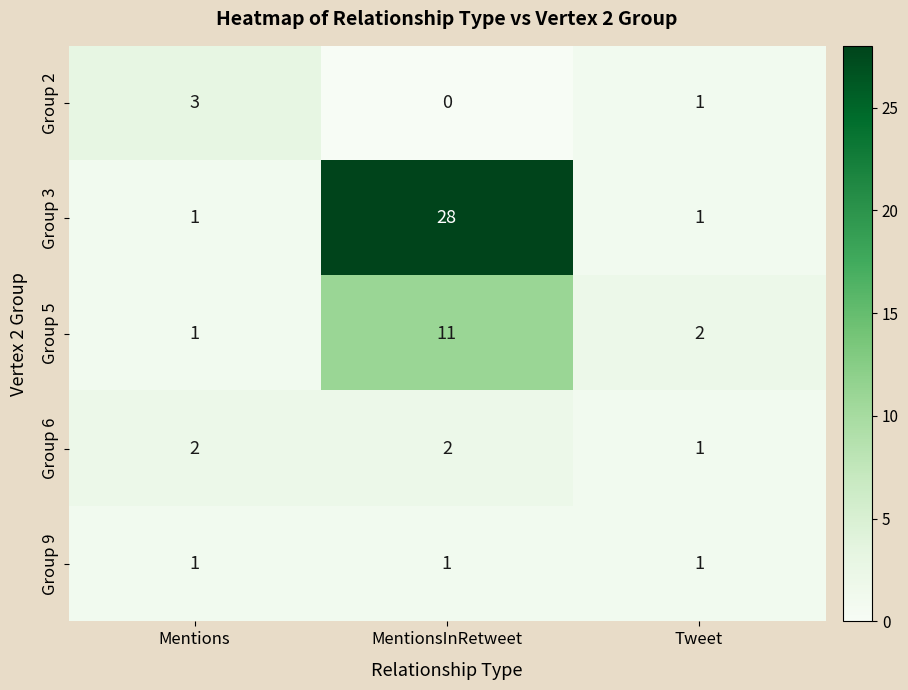

Rank the series by their maximum value, from highest to lowest.

Group 3, Group 5, Group 2, Group 6, Group 9